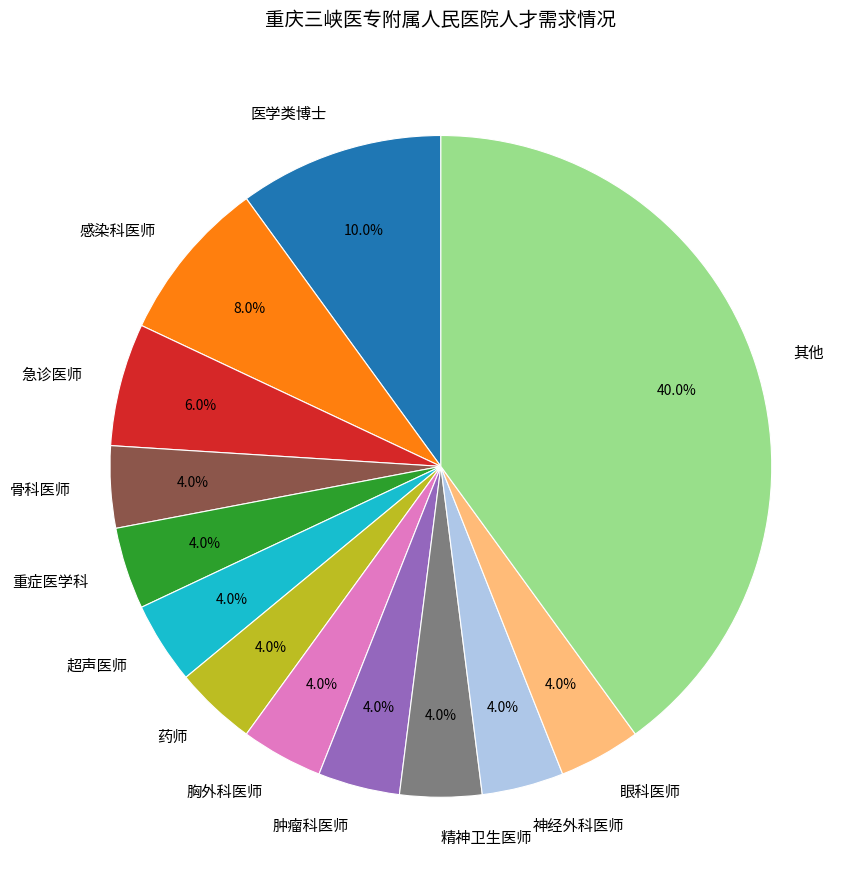

Approximately how many times larger is the value at 感染科医师 compared to 急诊医师?

1.3